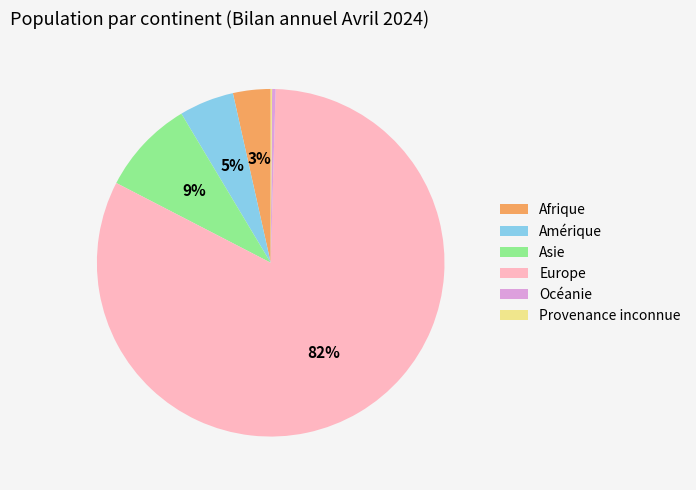

Which slice is the largest?

Europe